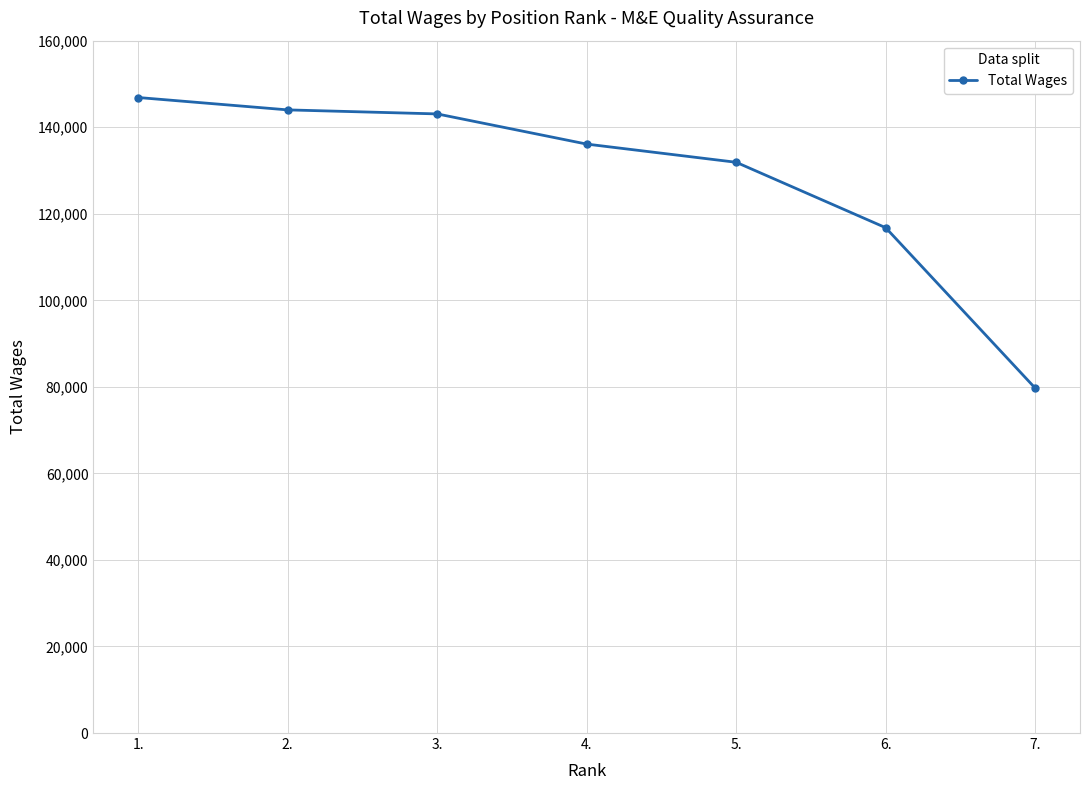

What is the change in value from 5. to 7.?

-52183